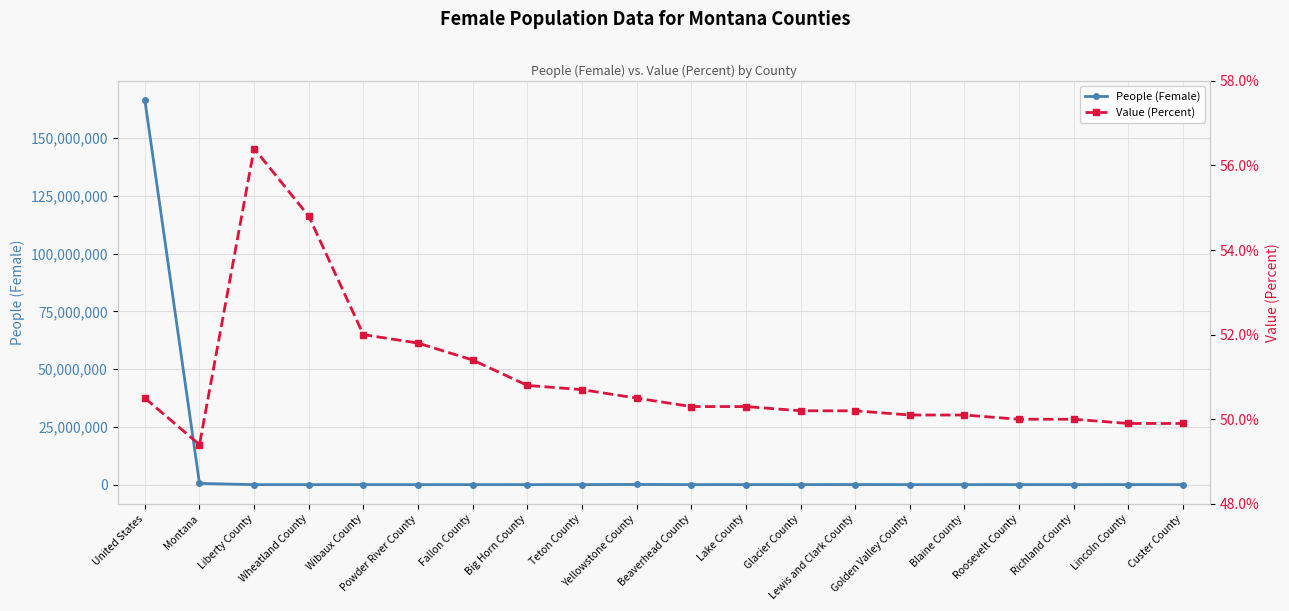

List the labels in order of Value (Percent) value, smallest first.

Montana, Lincoln County, Custer County, Roosevelt County, Richland County, Golden Valley County, Blaine County, Glacier County, Lewis and Clark County, Beaverhead County, Lake County, United States, Yellowstone County, Teton County, Big Horn County, Fallon County, Powder River County, Wibaux County, Wheatland County, Liberty County